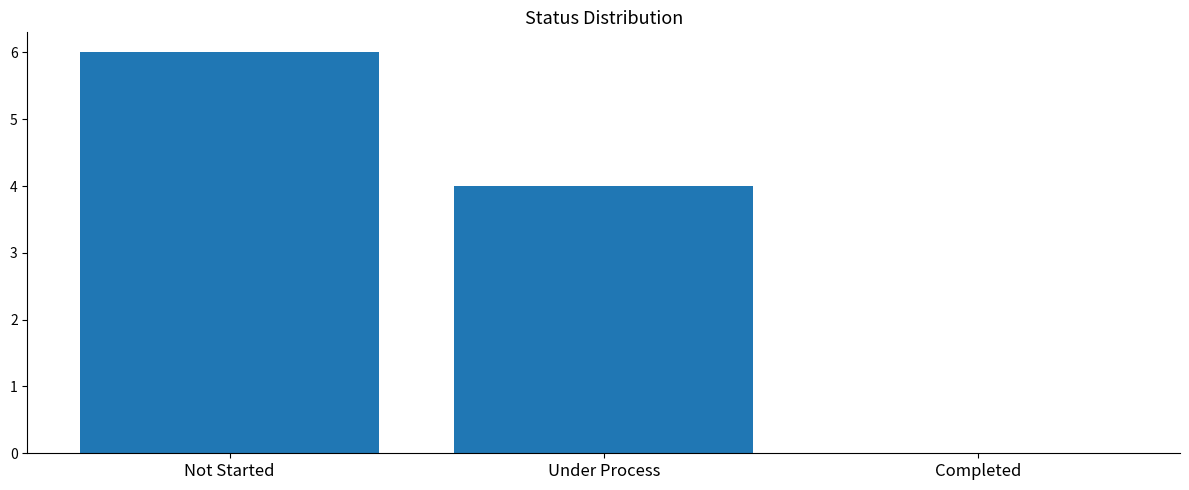

What is the approximate value at Not Started?

6